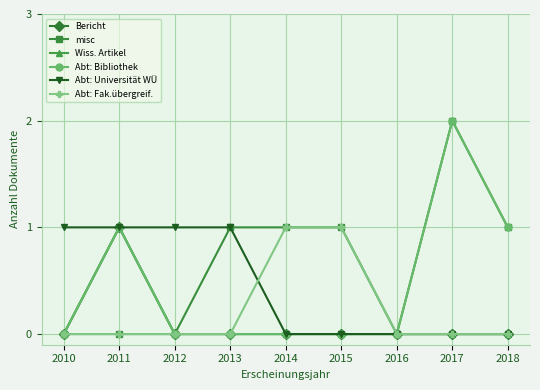

Is it true that Abt: Universität WÜ equals 0 at 2015?

True